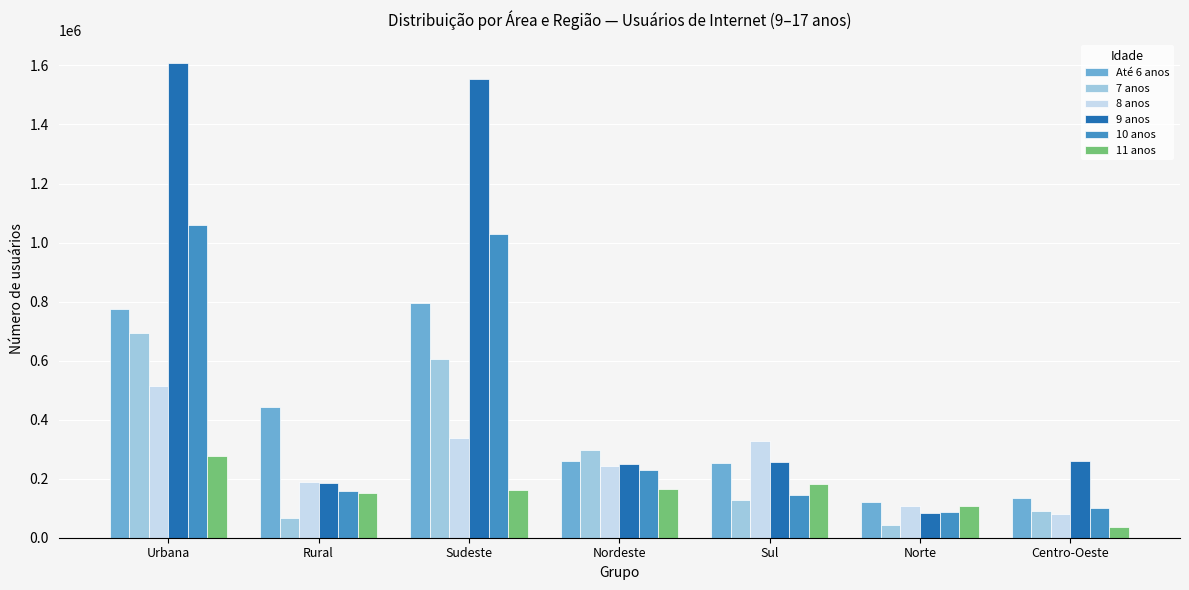

Does the chart contain stacked bars?

No